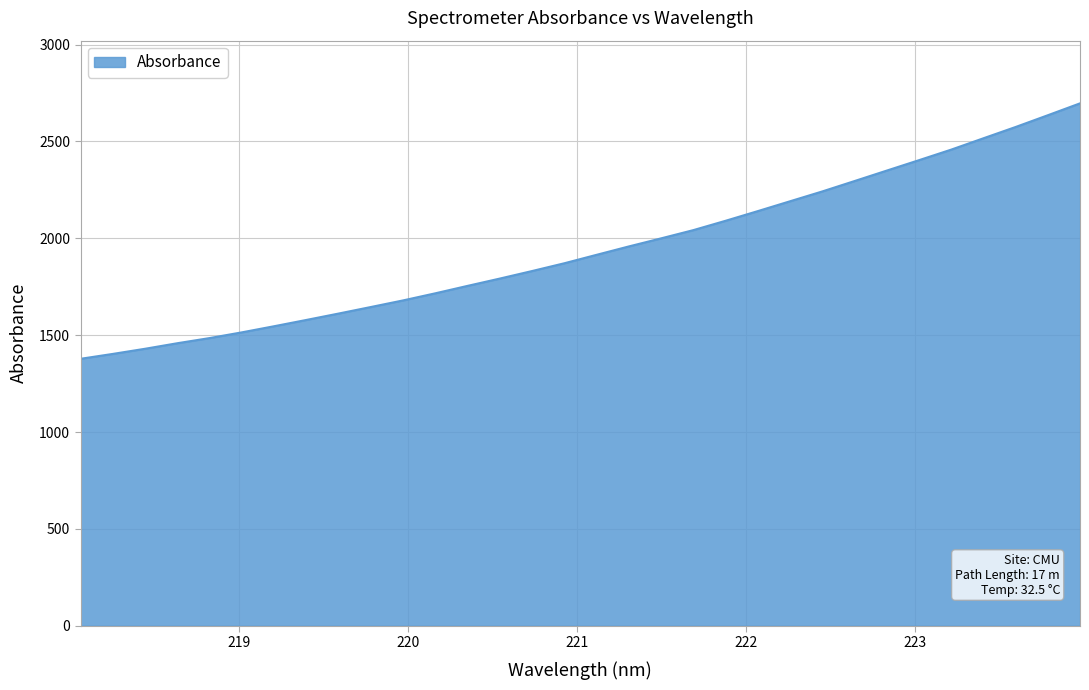

What is the difference between the maximum and minimum values?

1318.6